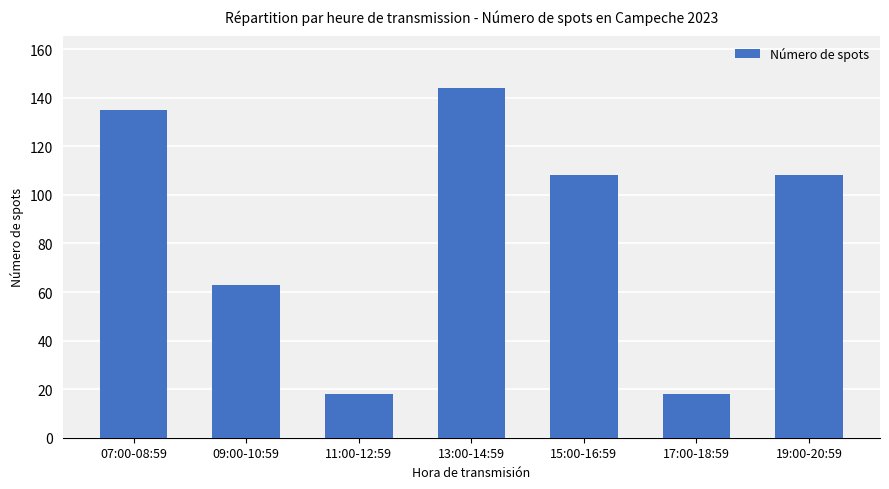

What is the difference between the values at 09:00-10:59 and 17:00-18:59?

45